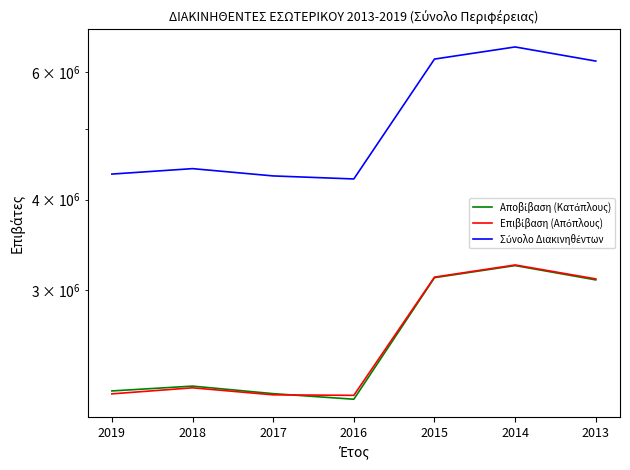

How many interior local peaks does the Επιβίβαση (Απόπλους) series have?

2